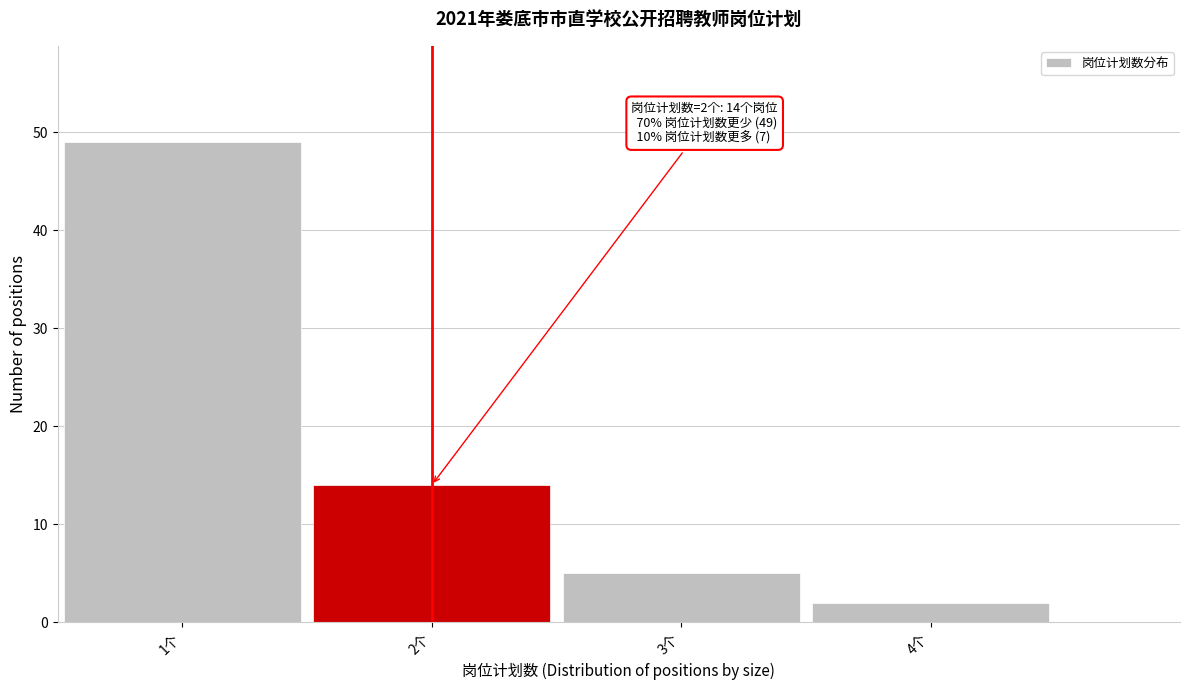

Over which range of the x-axis is the bar tallest?

0.5 to 1.5